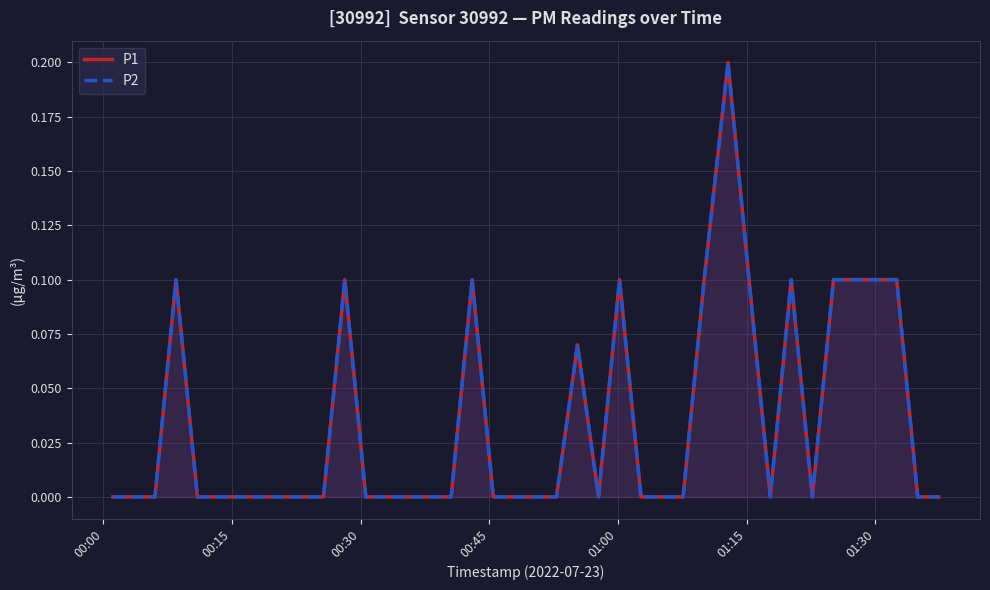

What is the difference between the maximum and minimum values in the P2 series?

0.2